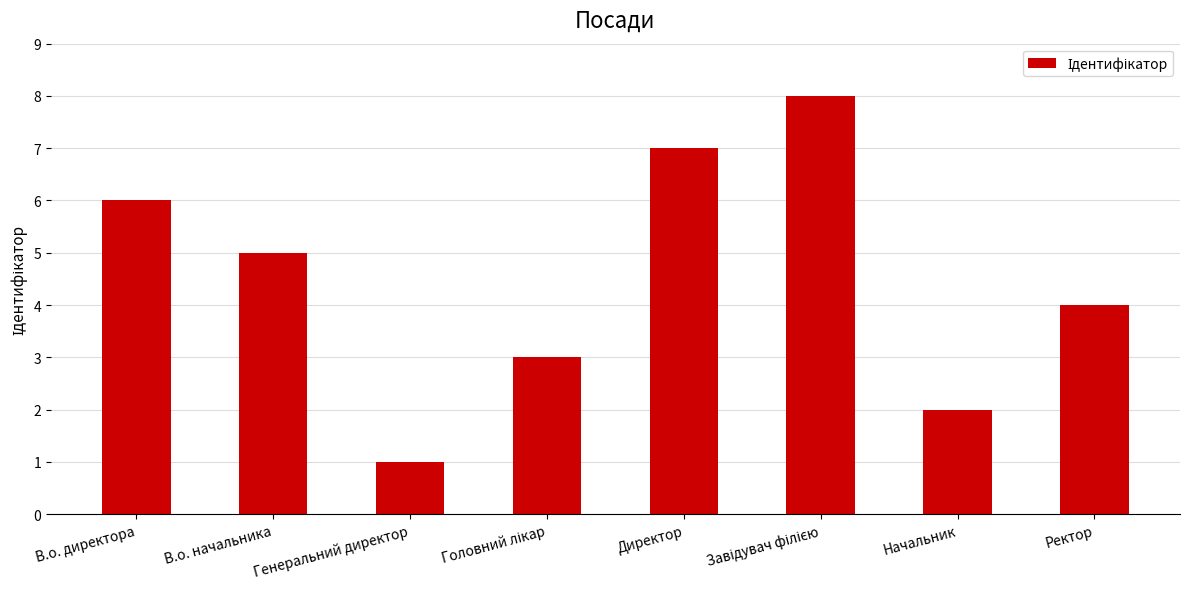

At which label does the data first exceed 5?

В.о. директора